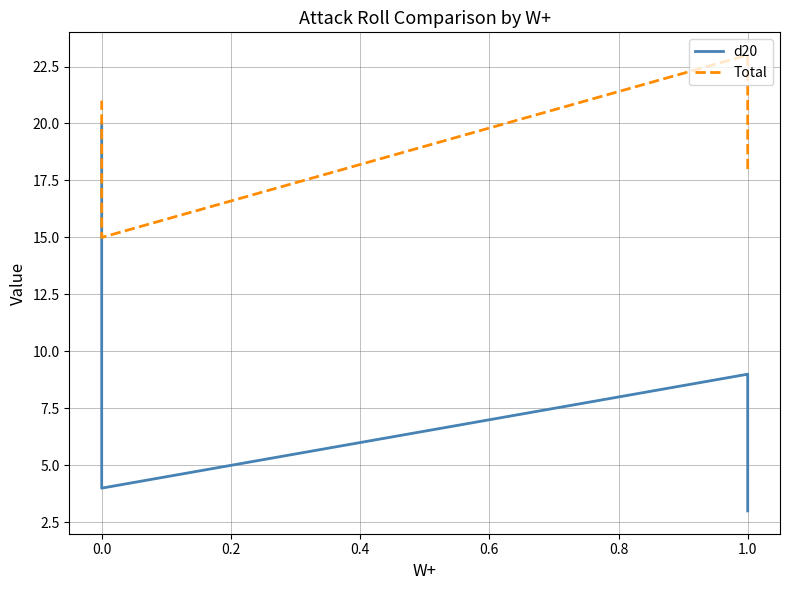

Which series has the largest range (max minus min)?

d20